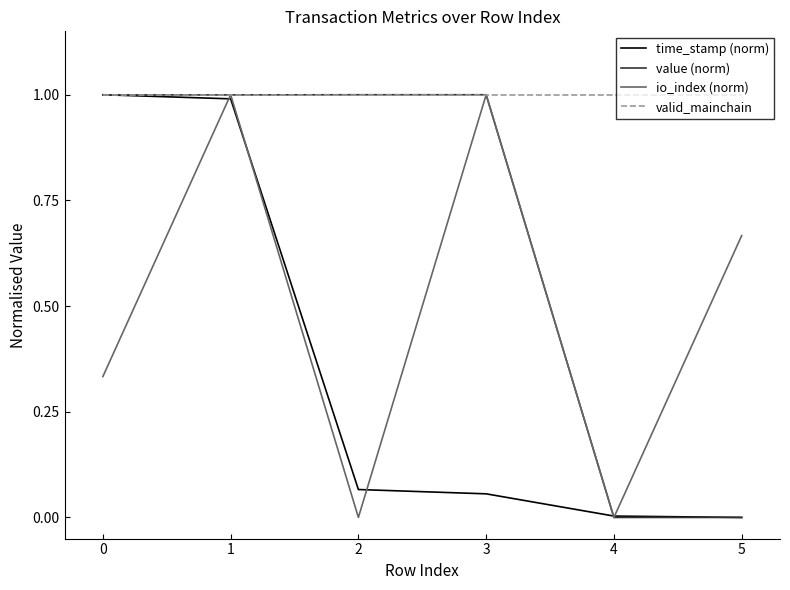

The value of time_stamp (norm) at 5 is 0.0. True or false?

True